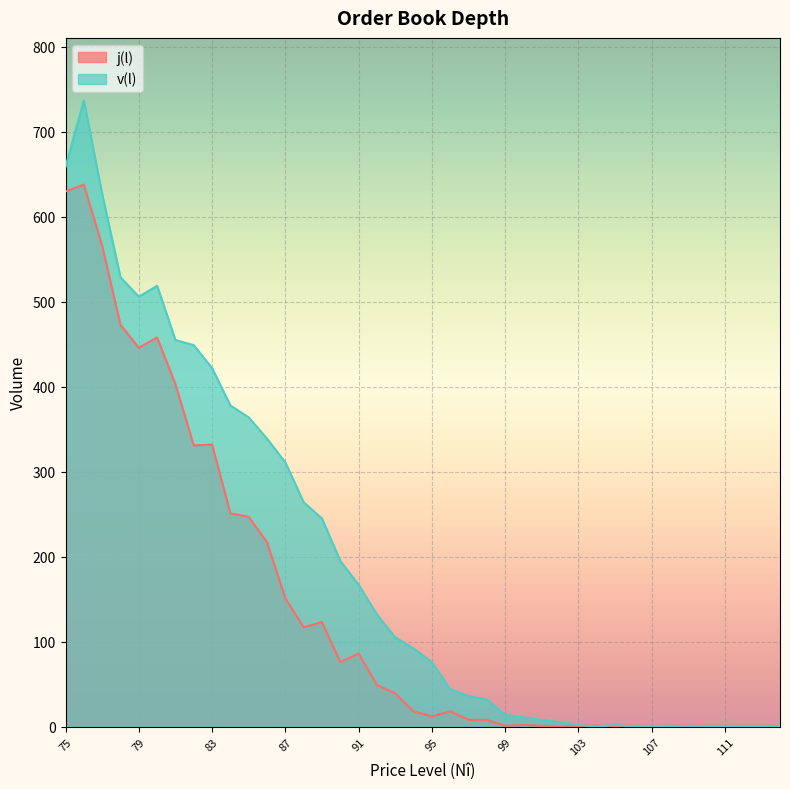

Which series has the largest total across all categories?

v(l)